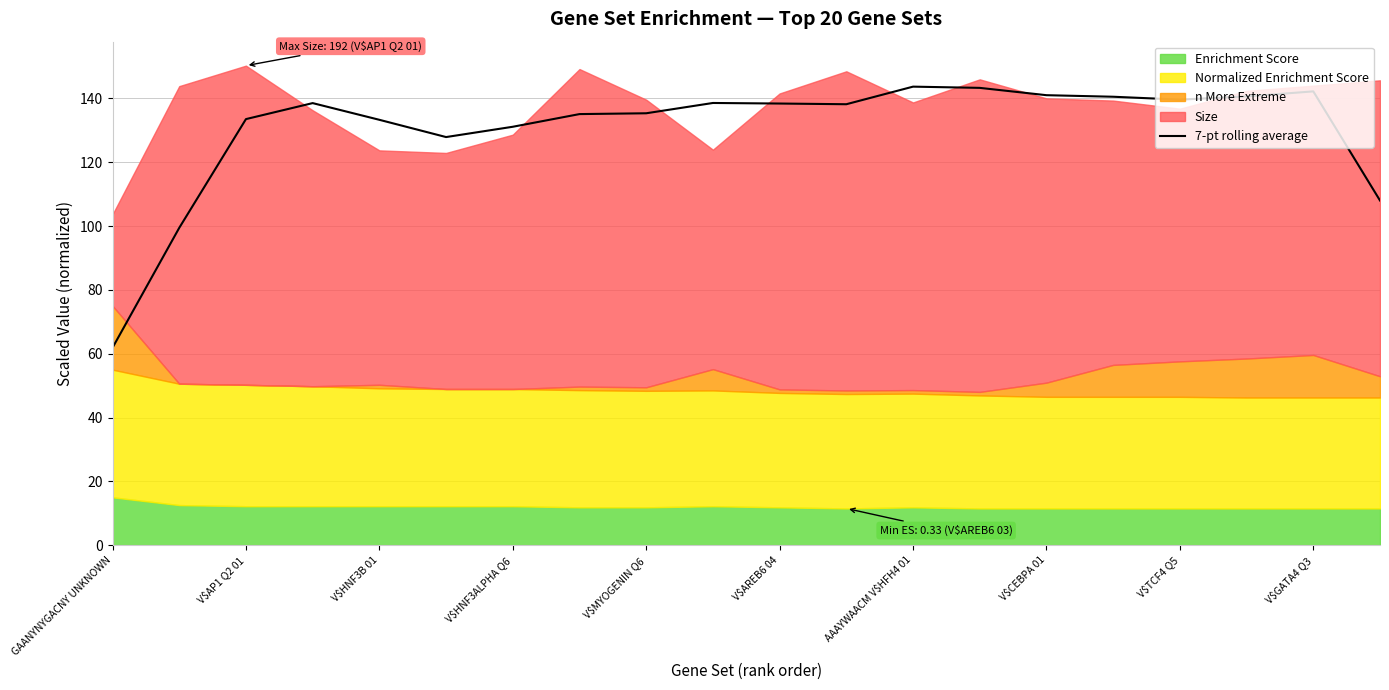

Is it true that the value at 13 is 237.0?

False